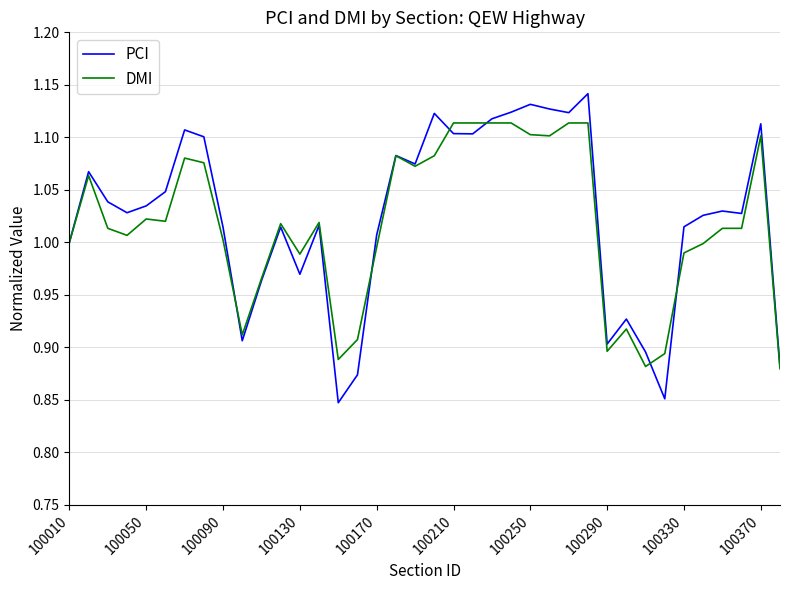

Rank the series by their maximum value, from lowest to highest.

DMI, PCI